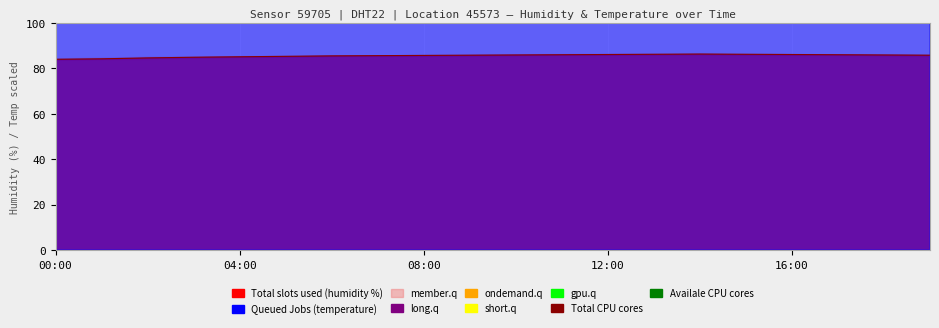

What is the sum of all temperature values?

68250.0